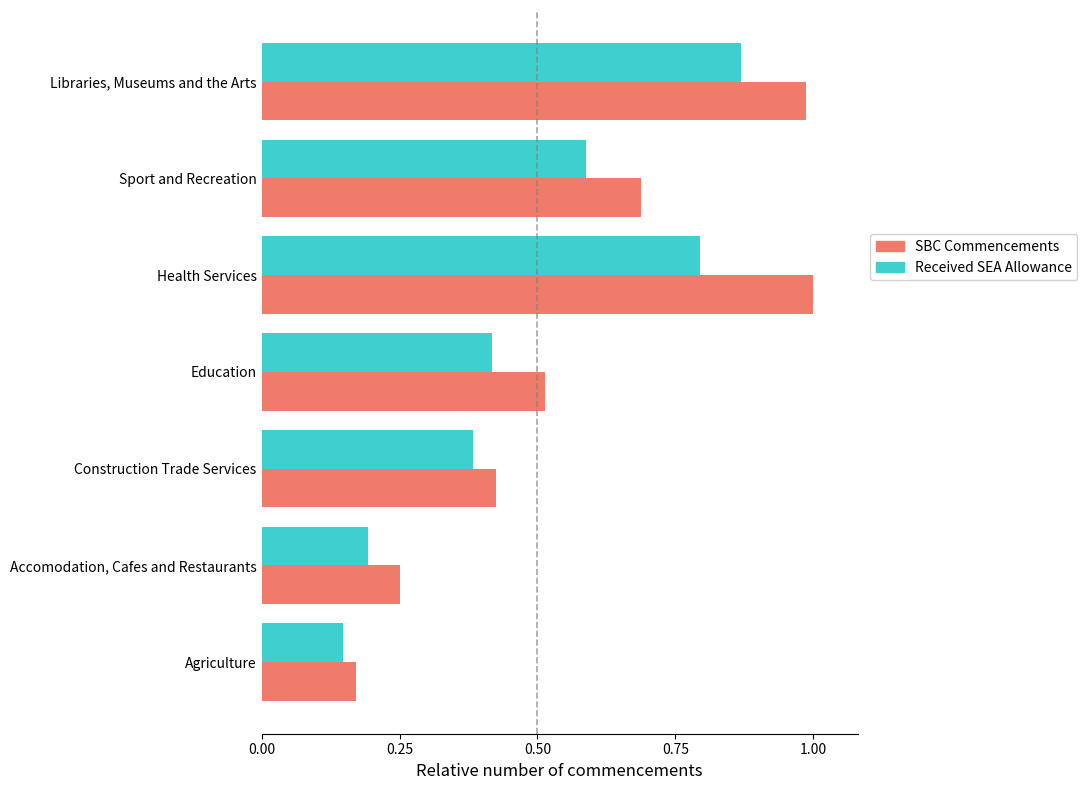

Which series has the largest range (max minus min)?

SBC Commencements